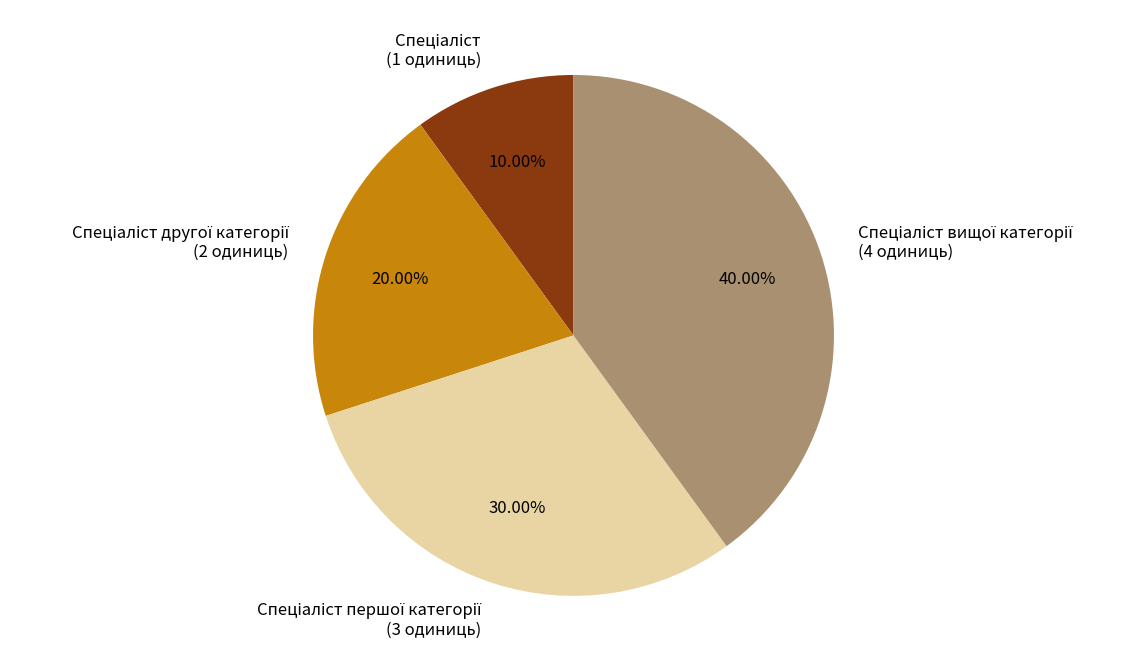

Does any single category account for the majority?

No